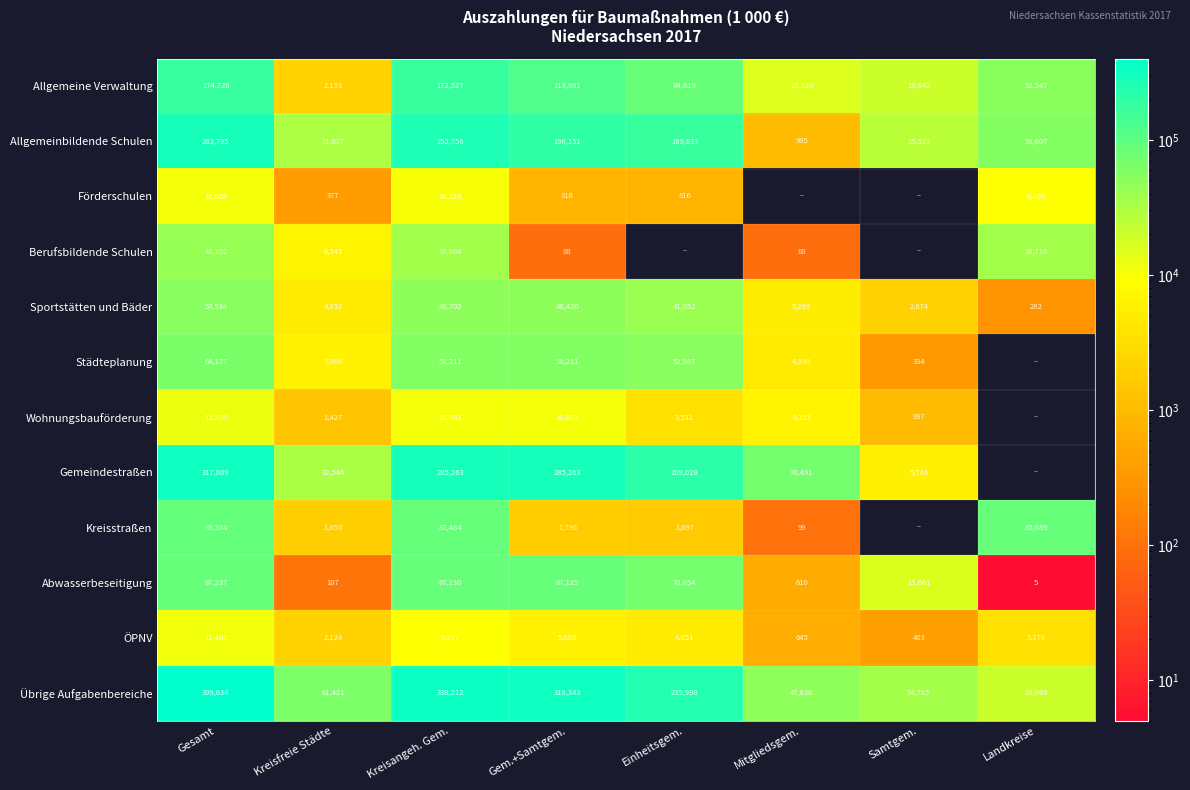

At which label does Allgemeinbildende Schulen first exceed 169633?

Gesamt